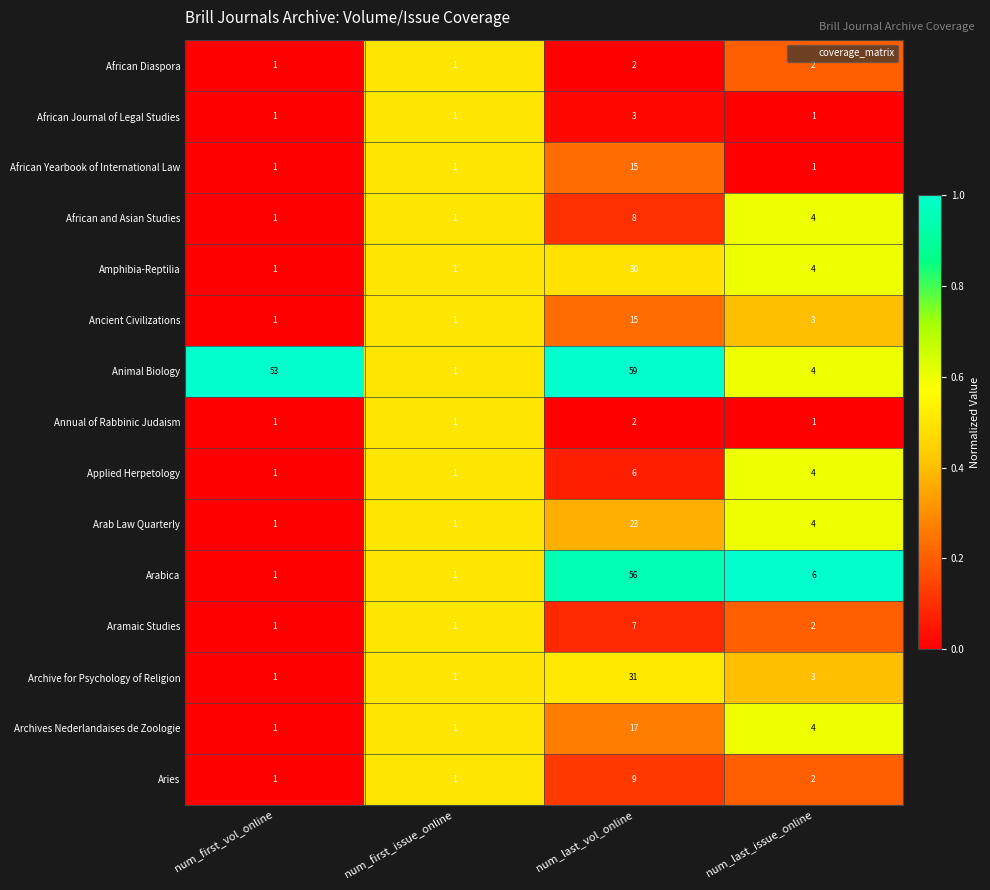

What is the sum of all African Yearbook of International Law values?

18